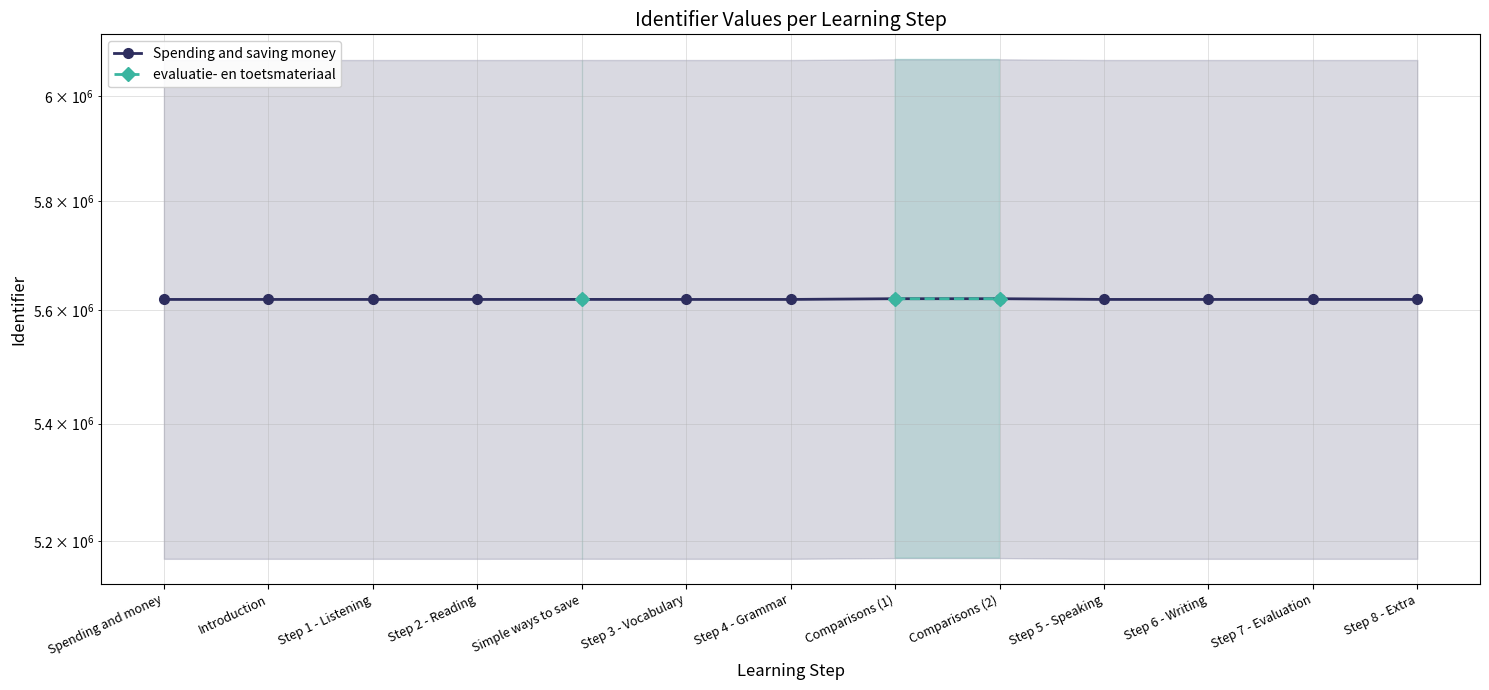

List the labels in order of Spending and saving money value, largest first.

Comparisons (2), Comparisons (1), Simple ways to save, Step 8 - Extra, Step 7 - Evaluation, Step 6 - Writing, Step 5 - Speaking, Step 4 - Grammar, Step 3 - Vocabulary, Step 2 - Reading, Step 1 - Listening, Introduction, Spending and money